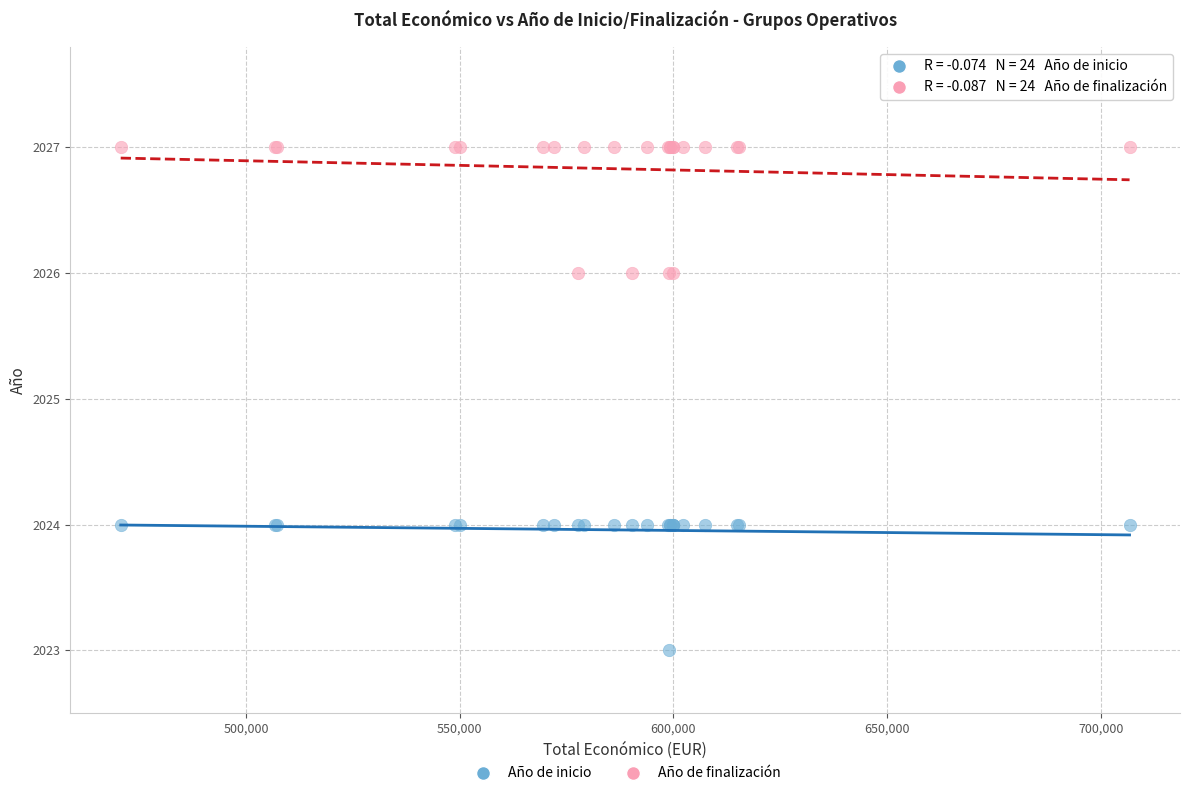

Which series reaches the maximum Y coordinate?

Año de finalización